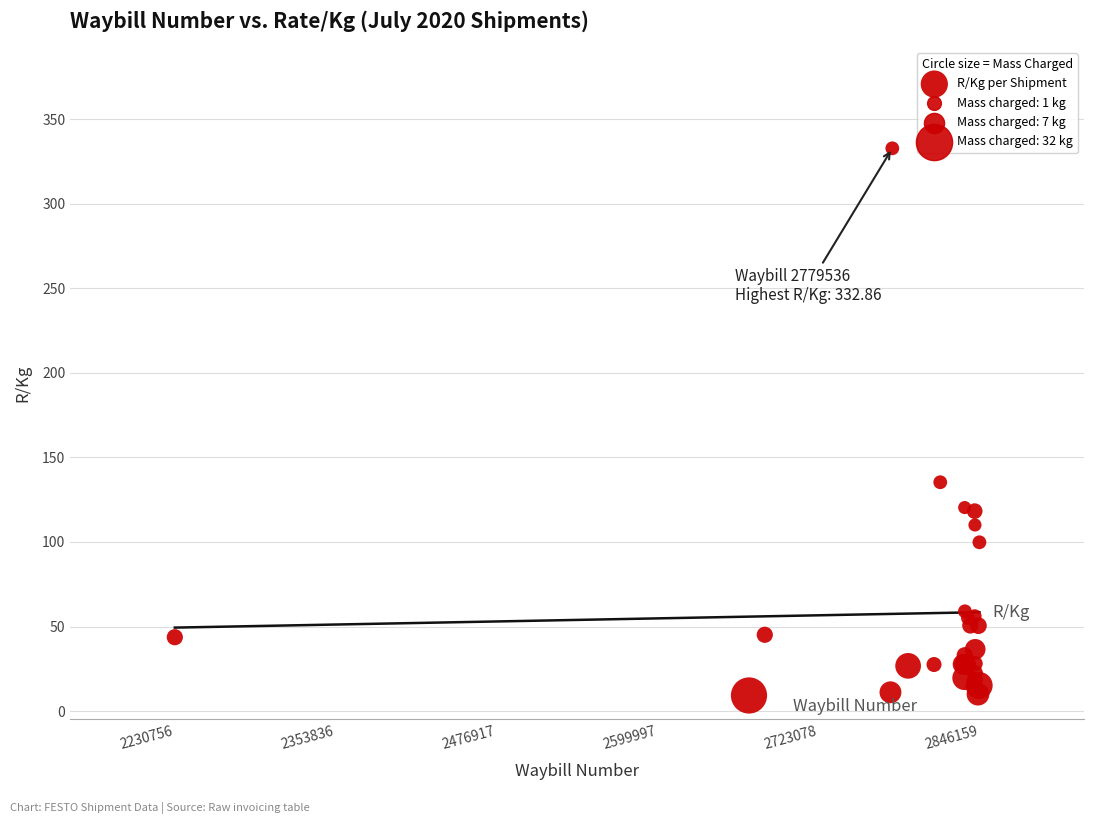

What Y value in the scatter plot is closest to 171?

135.3